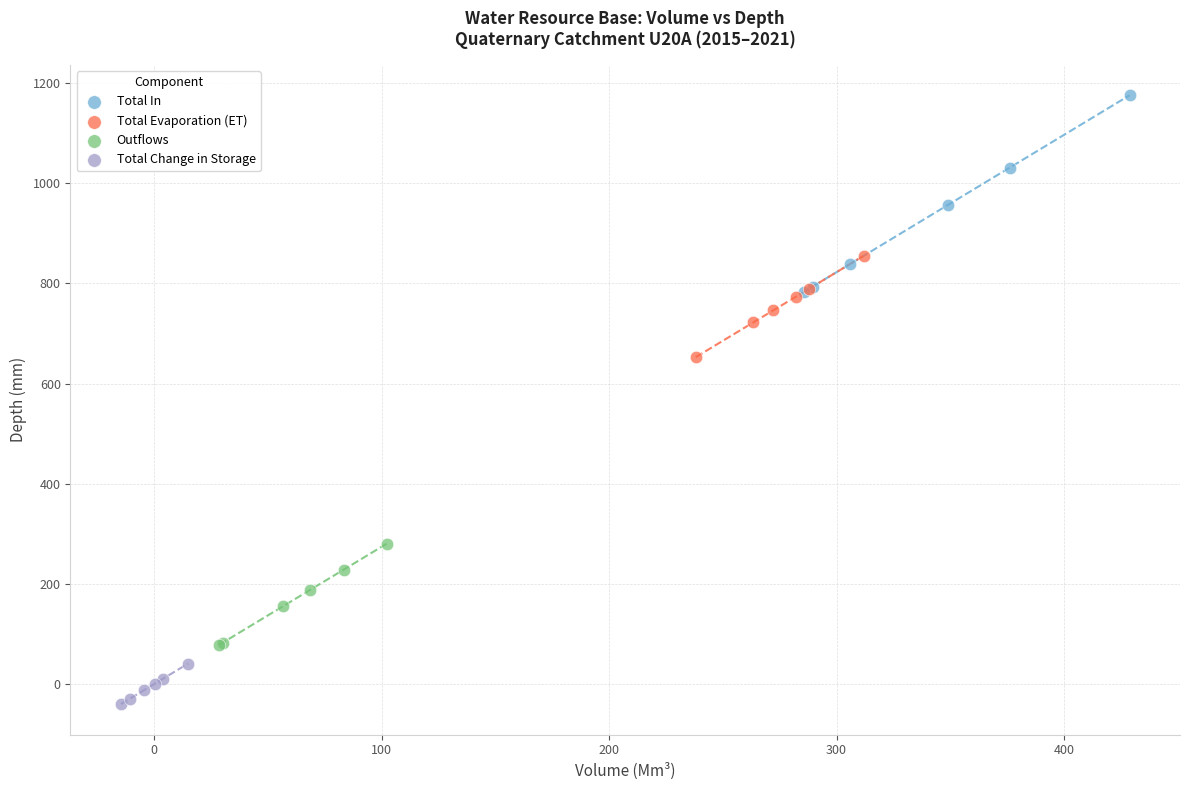

Which series contains the highest Y value?

Total In